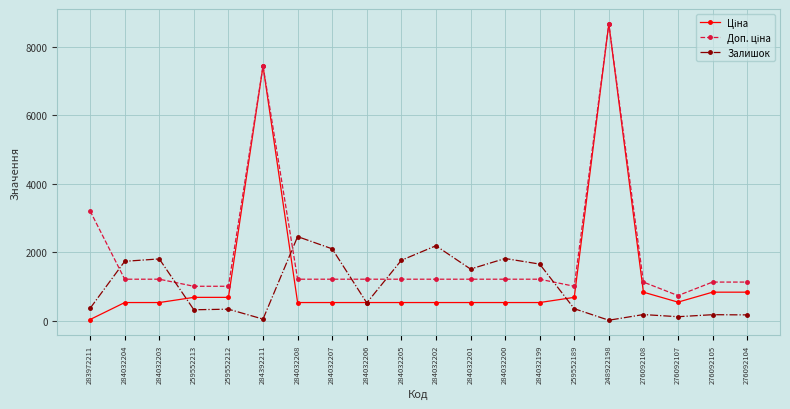

What is the value of the Залишок point at the 14th from the left?

1653.0